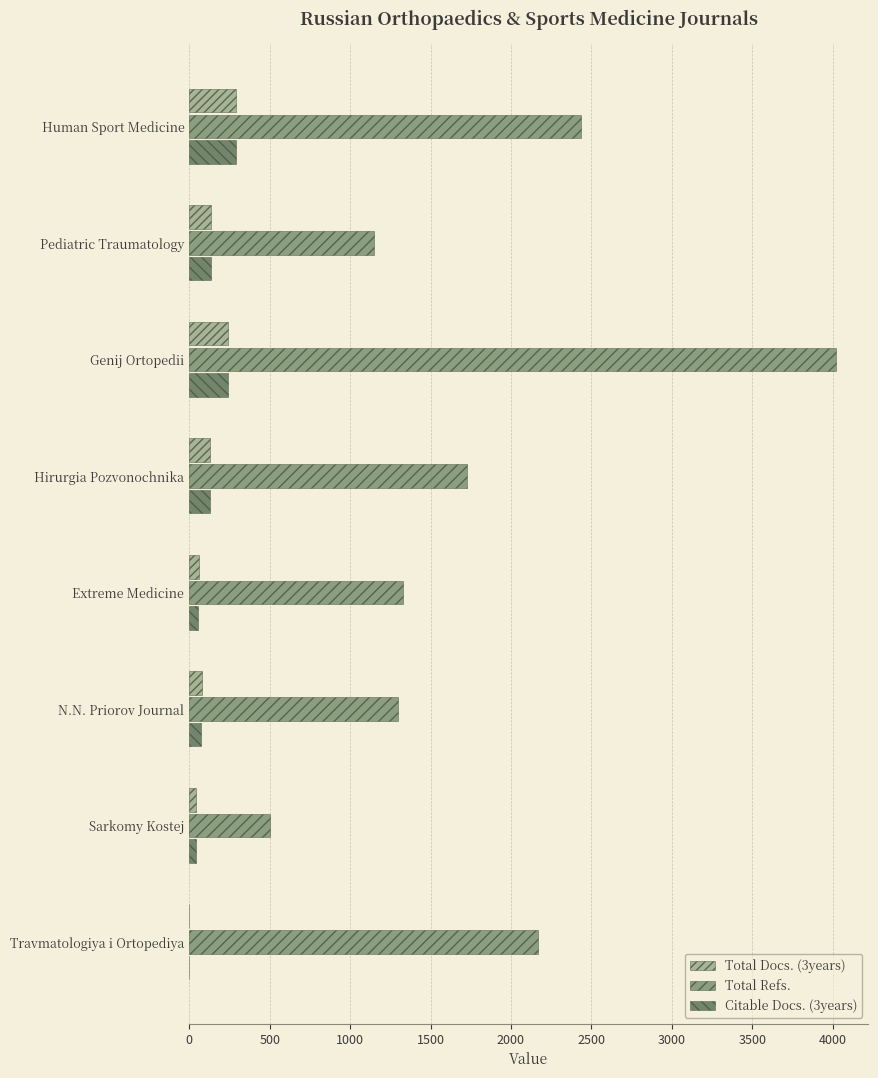

What are all the series names shown in the legend?

Total Docs. (3years), Total Refs., Citable Docs. (3years)